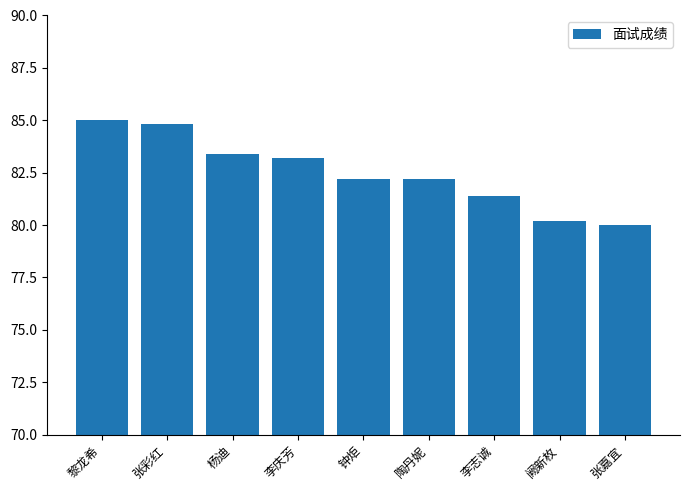

The value at 黎龙希 is 128.4. True or false?

False